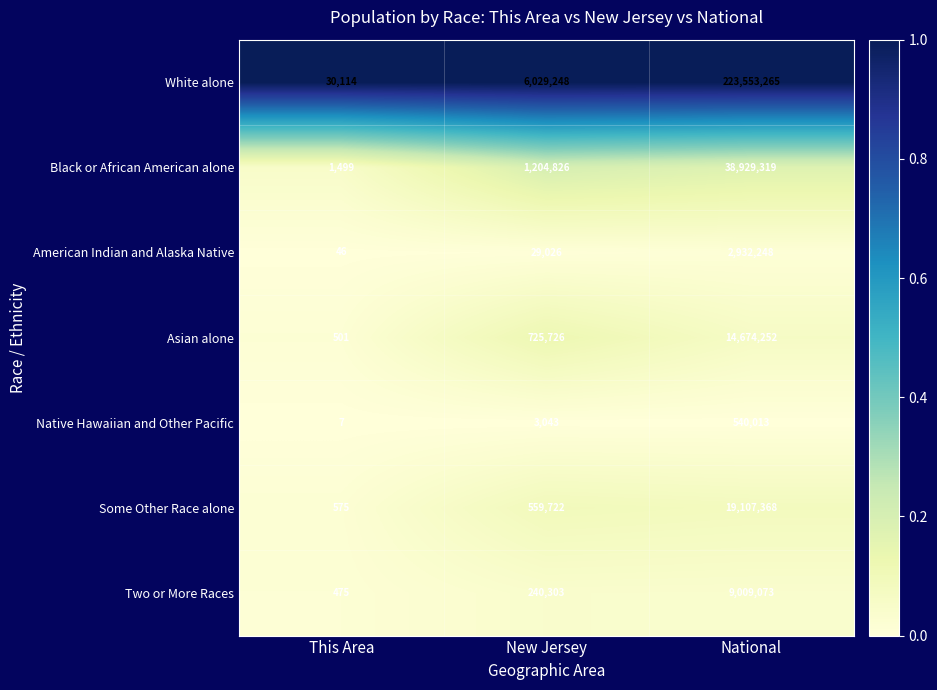

Where is Some Other Race alone nearest to the value 9553971?

New Jersey